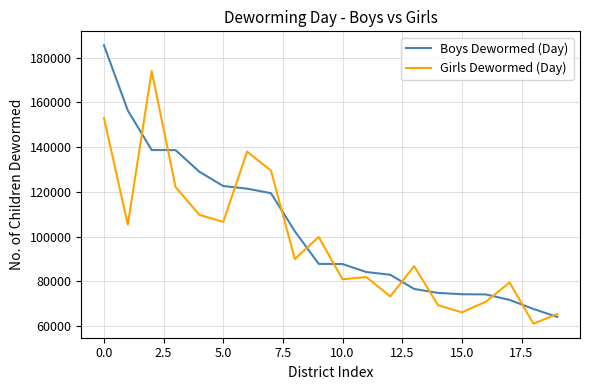

Does the chart display data point markers on the line(s)?

No